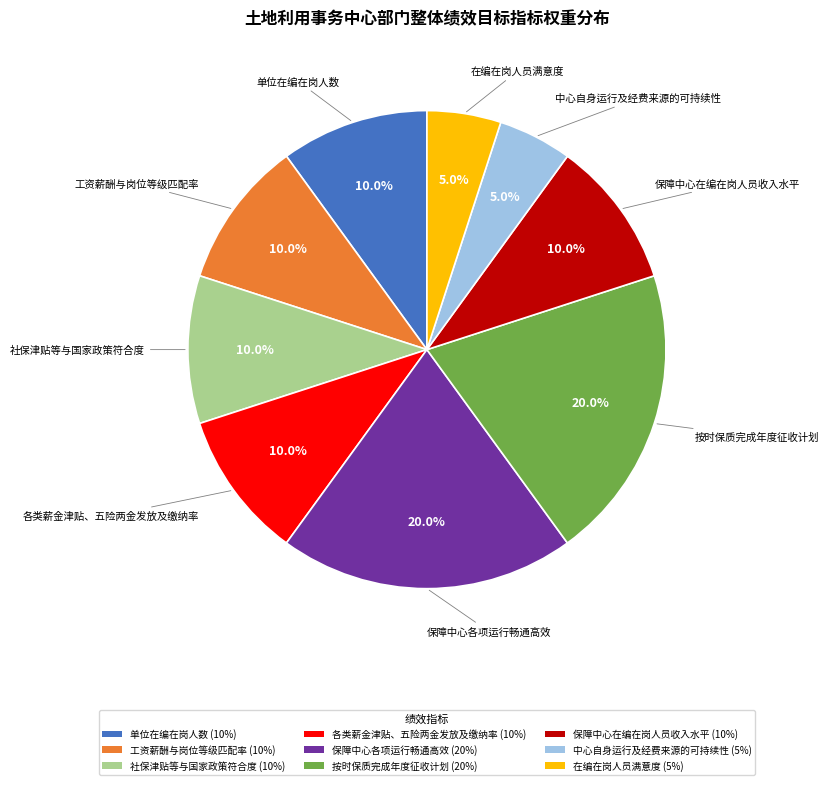

Which has a higher value, 单位在编在岗人数 or 保障中心各项运行畅通高效?

保障中心各项运行畅通高效